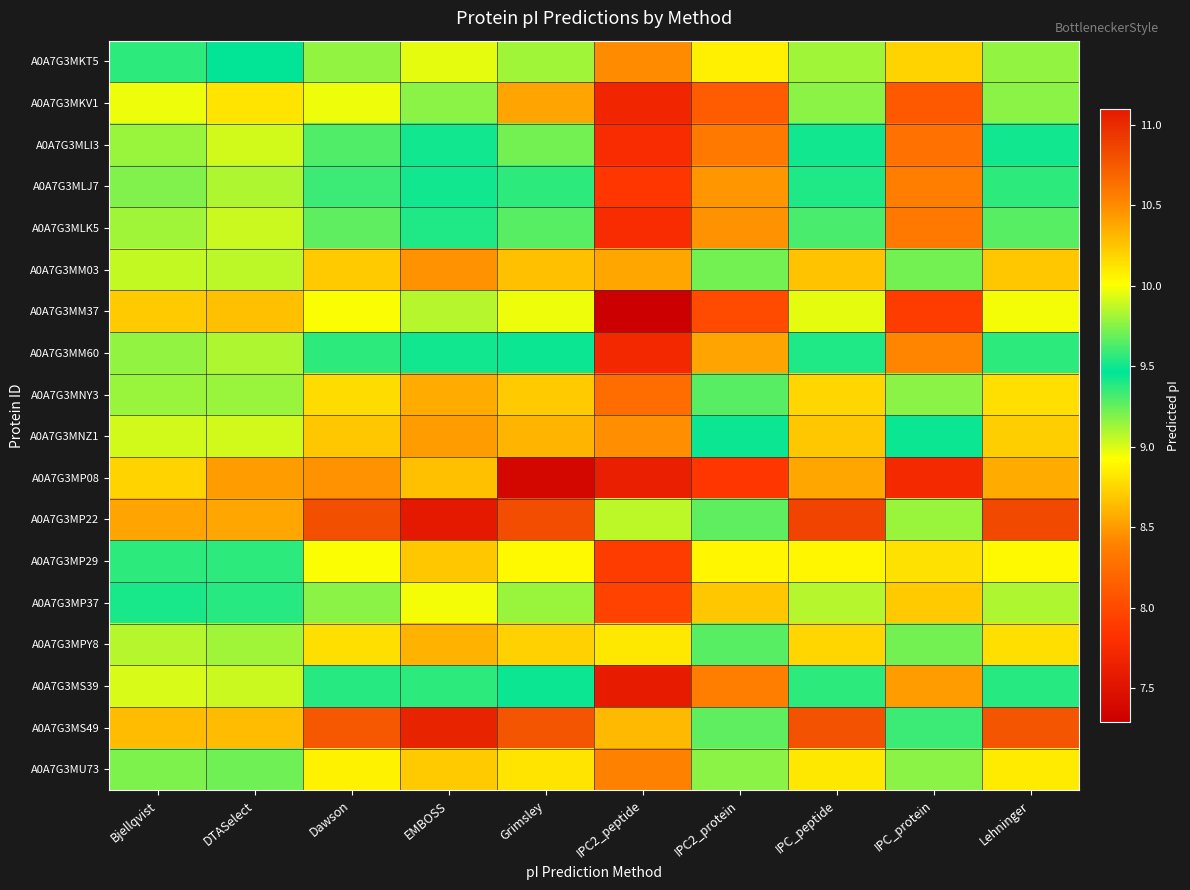

What is the spread (max minus min) of values at Bjellqvist?

1.7